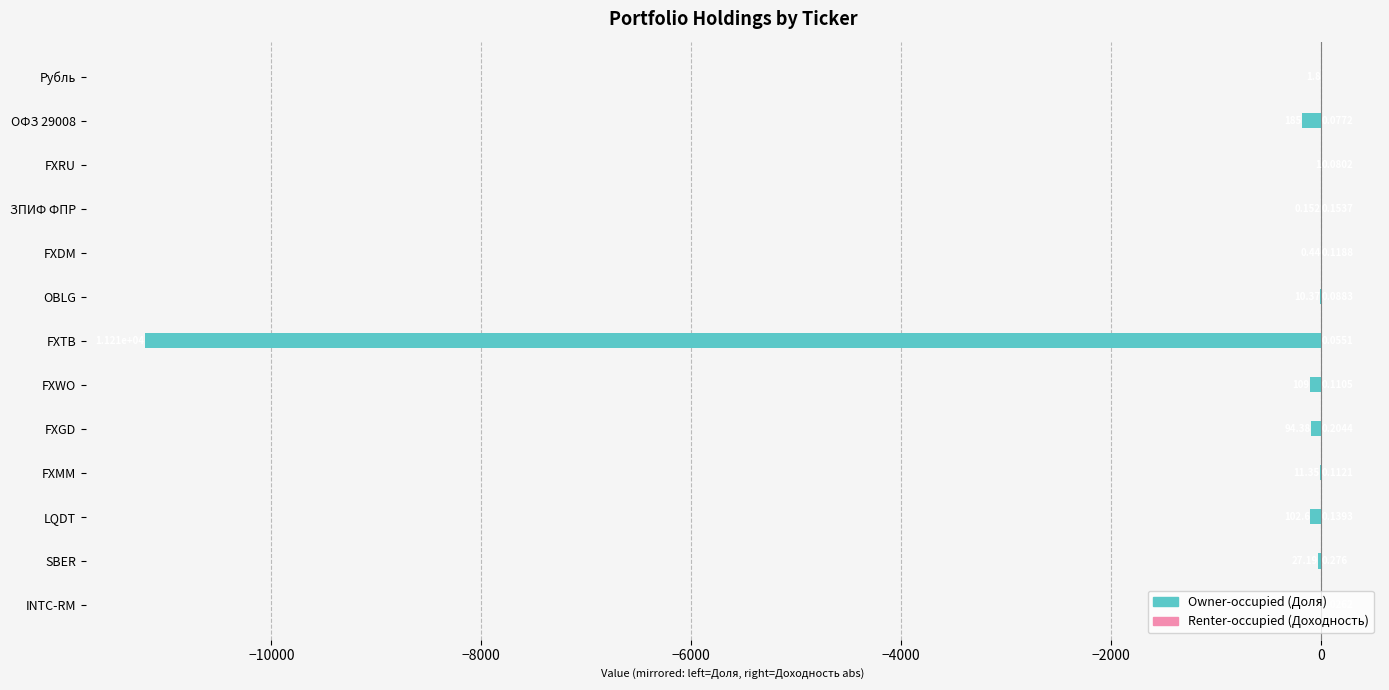

List the series in order of their peak value, highest first.

Renter-occupied, Owner-occupied